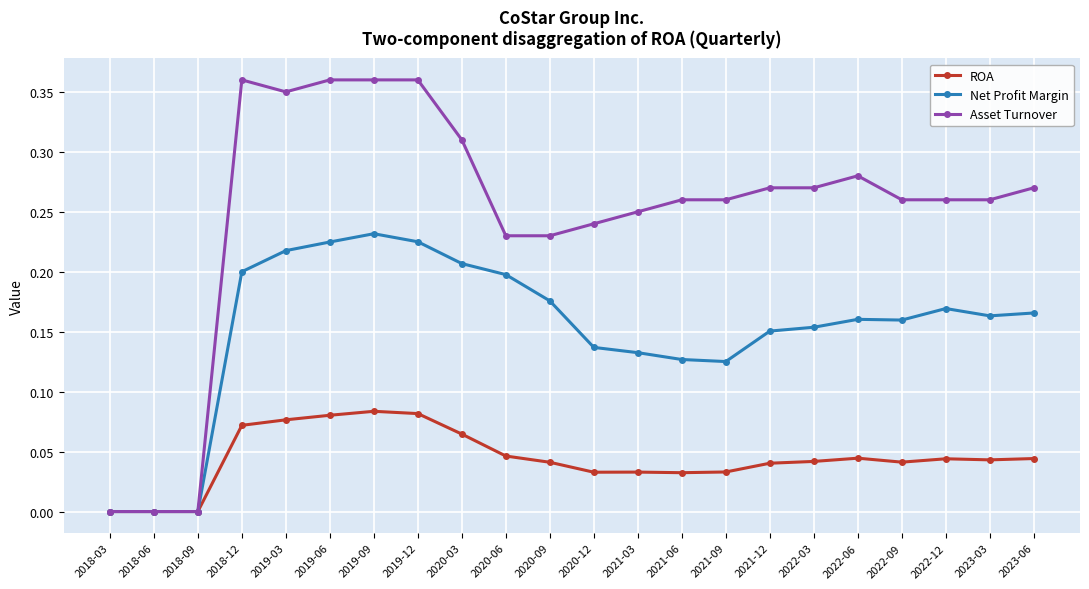

At 2019-12, list the series in order from smallest to largest.

ROA, Net Profit Margin, Asset Turnover